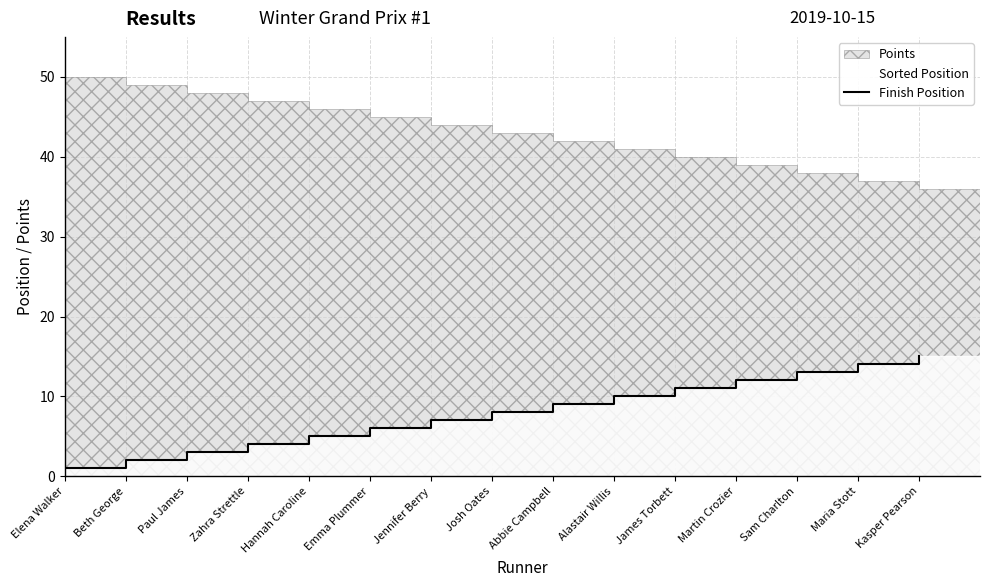

Between Martin Crozier and Hannah Caroline, which is larger?

Martin Crozier